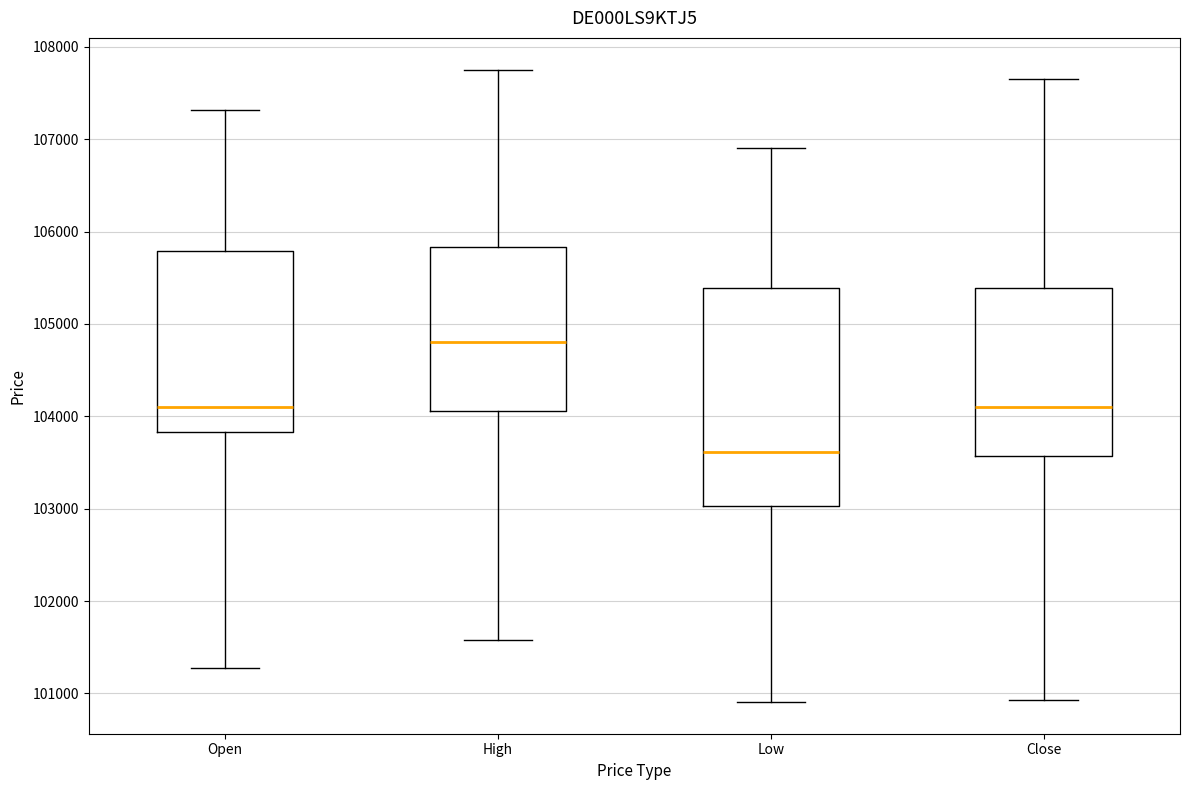

Where does the median line of the box for High sit on the y-axis? The values are not printed on the chart, so give them approximately, as read against the axis.

104800